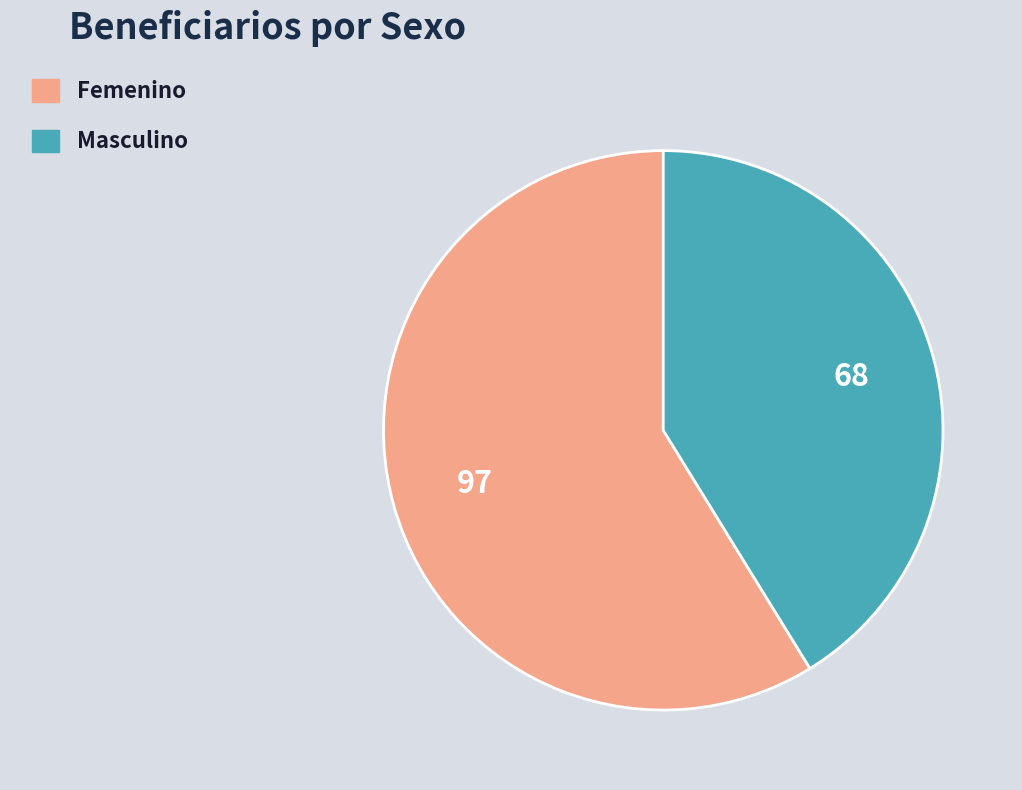

Which slice represents more than half of the pie?

Femenino